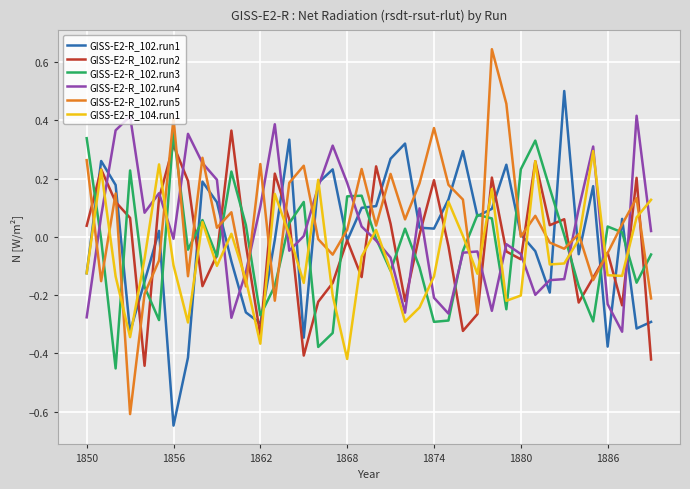

At which label does GISS-E2-R_104.run1 reach its minimum?

1868